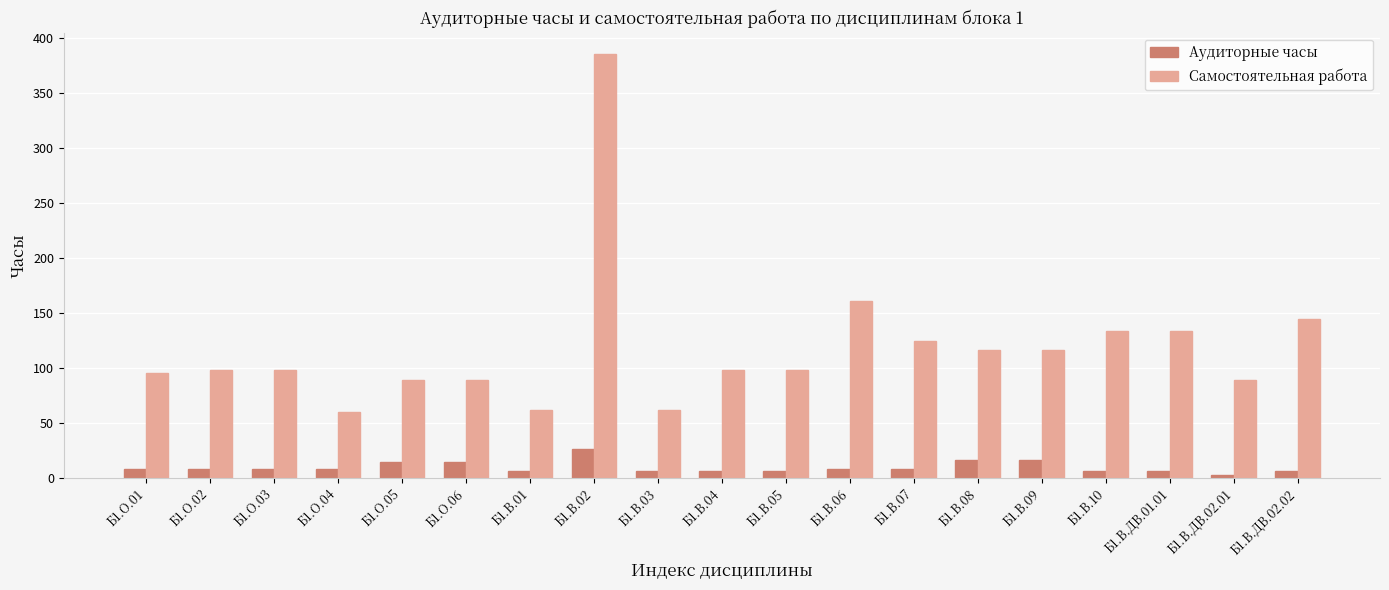

Which series has the largest range (max minus min)?

Самостоятельная работа